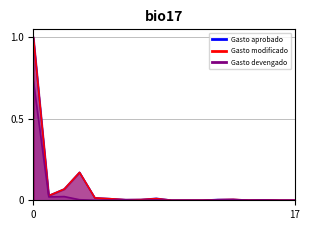

Is it true that Gasto devengado equals 0.0 at 1000-122003?

False